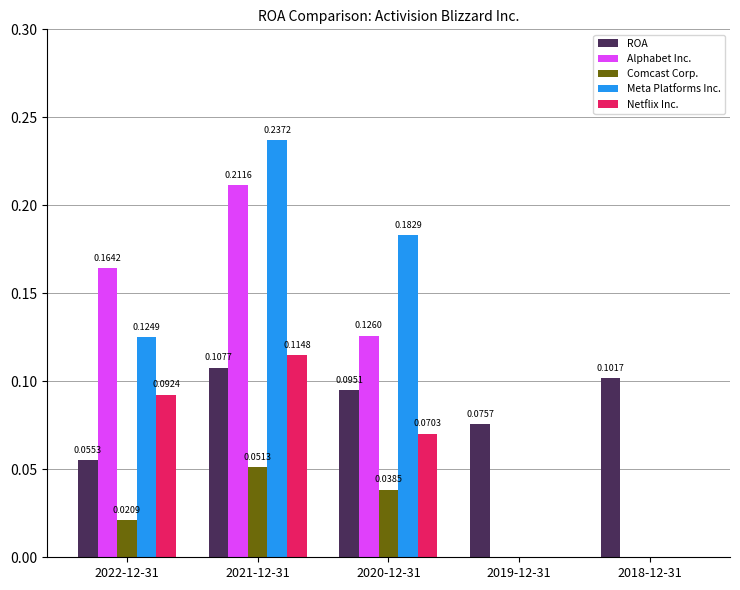

Between 2021-12-31 and 2018-12-31, which series saw the biggest shift?

Meta Platforms Inc.